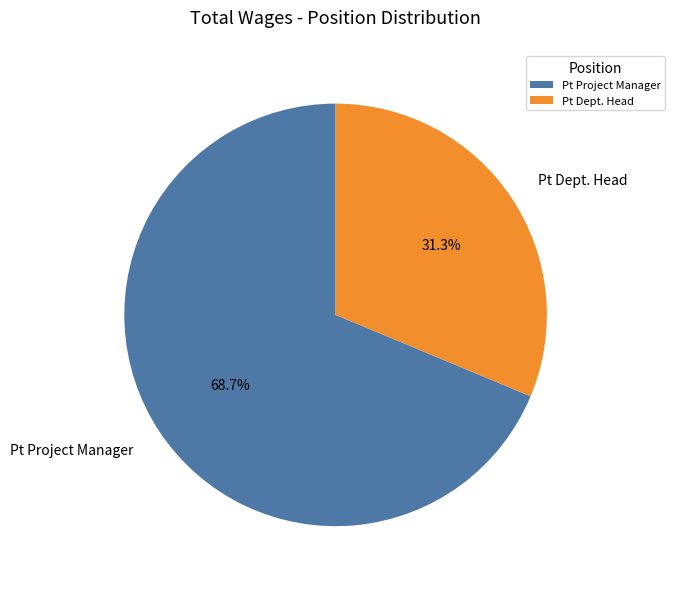

Which slice is the largest?

Pt Project Manager